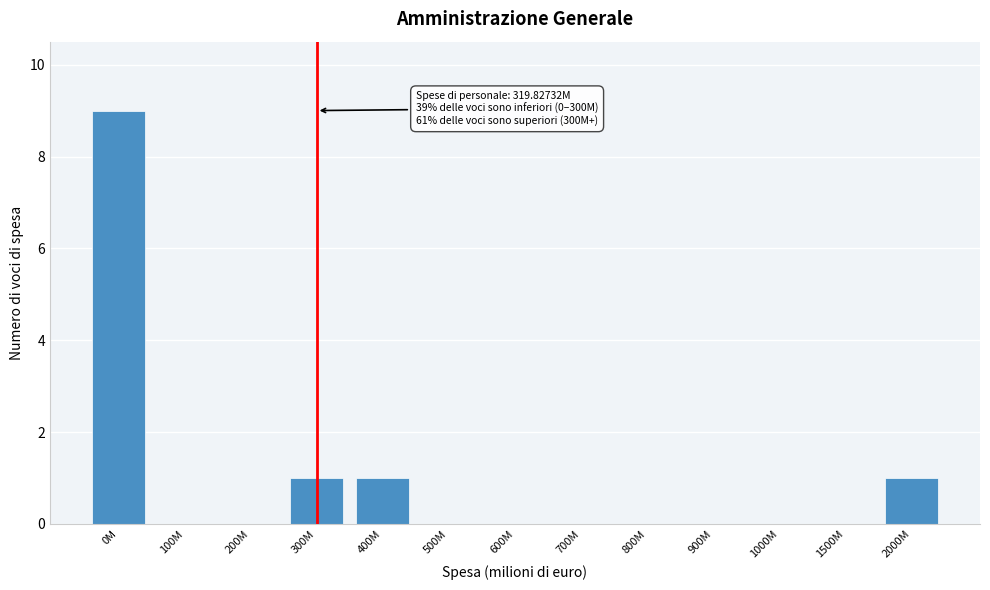

Reading left to right, what are all the values shown in this chart?

0M=9	100M=0	200M=0	300M=1	400M=1	500M=0	600M=0	700M=0	800M=0	900M=0	1000M=0	1500M=0	2000M=1